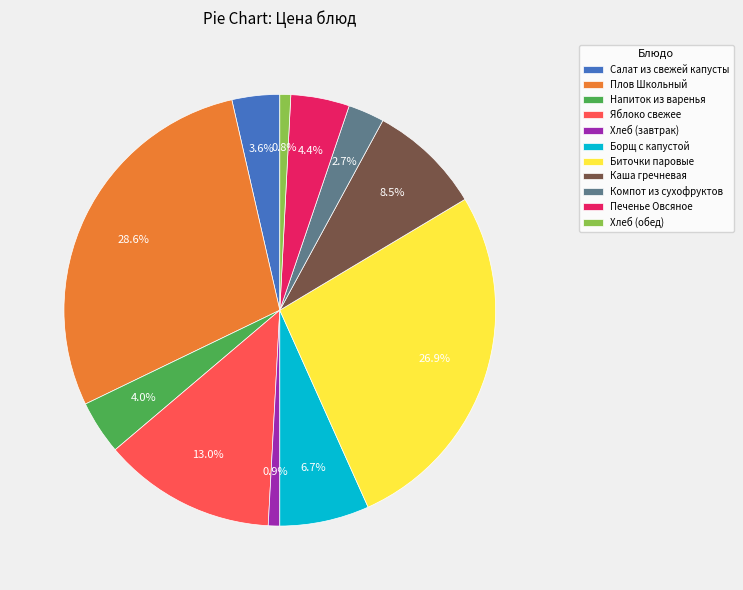

Which has a higher value, Яблоко свежее or Хлеб (завтрак)?

Яблоко свежее